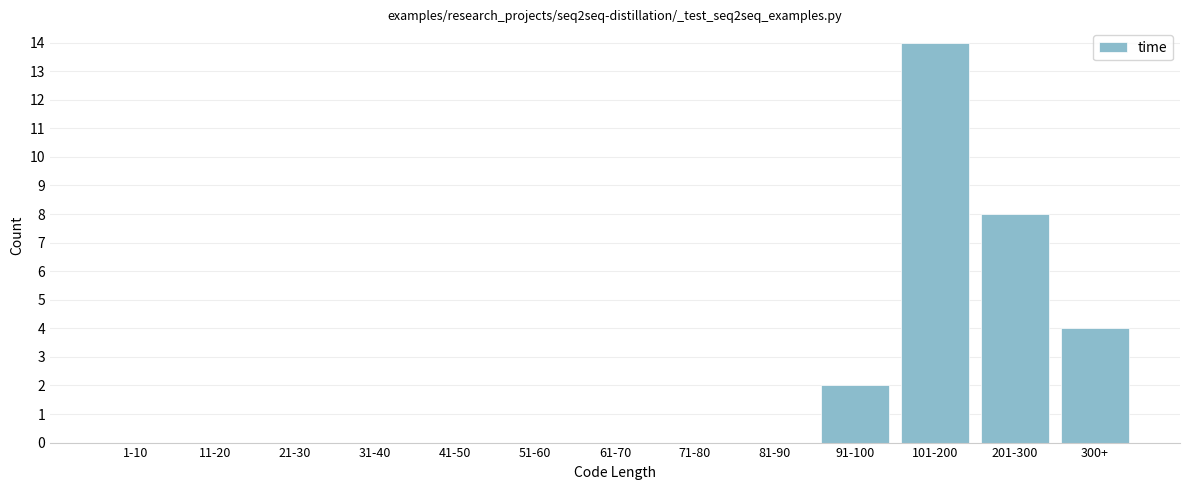

Reading left to right, transcribe all the data shown in this chart.

1-10=0	11-20=0	21-30=0	31-40=0	41-50=0	51-60=0	61-70=0	71-80=0	81-90=0	91-100=2	101-200=14	201-300=8	300+=4